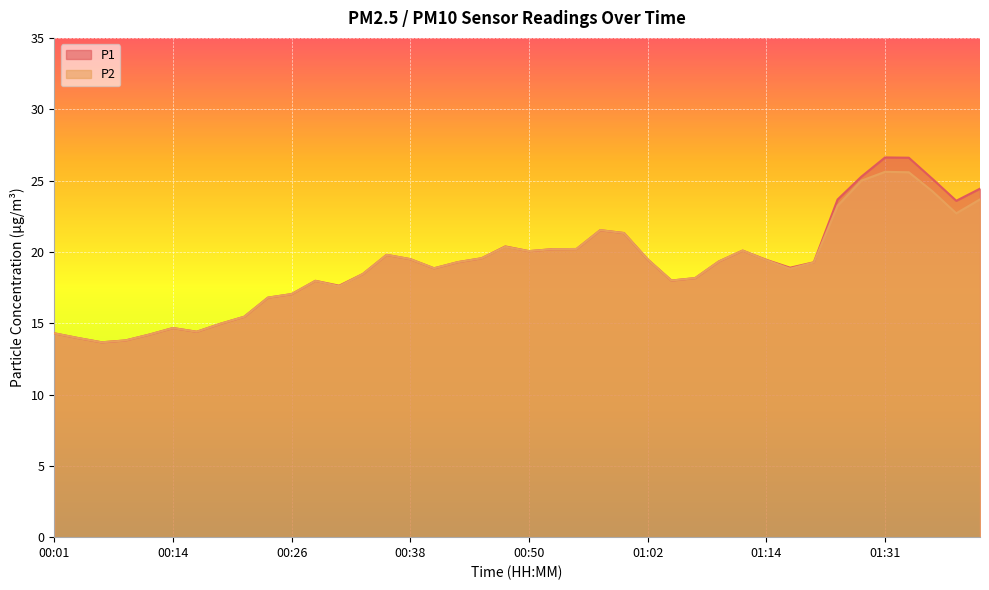

At which label does P1 first exceed 19?

00:35